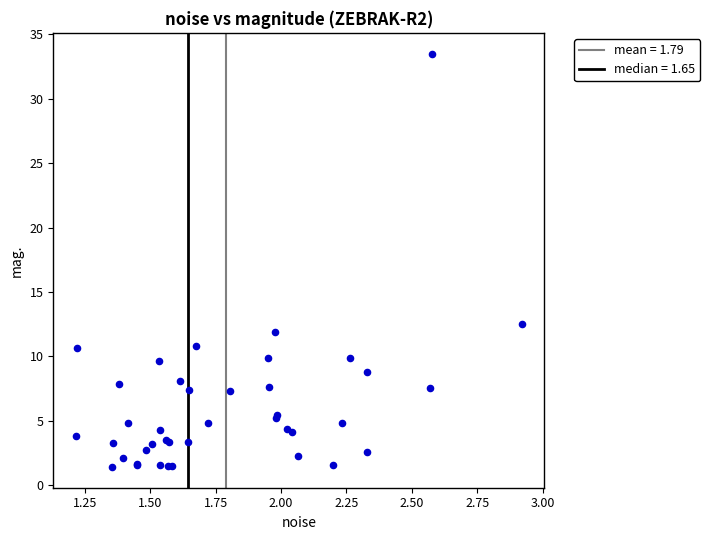

What Y value in the scatter plot is closest to 17?

12.5